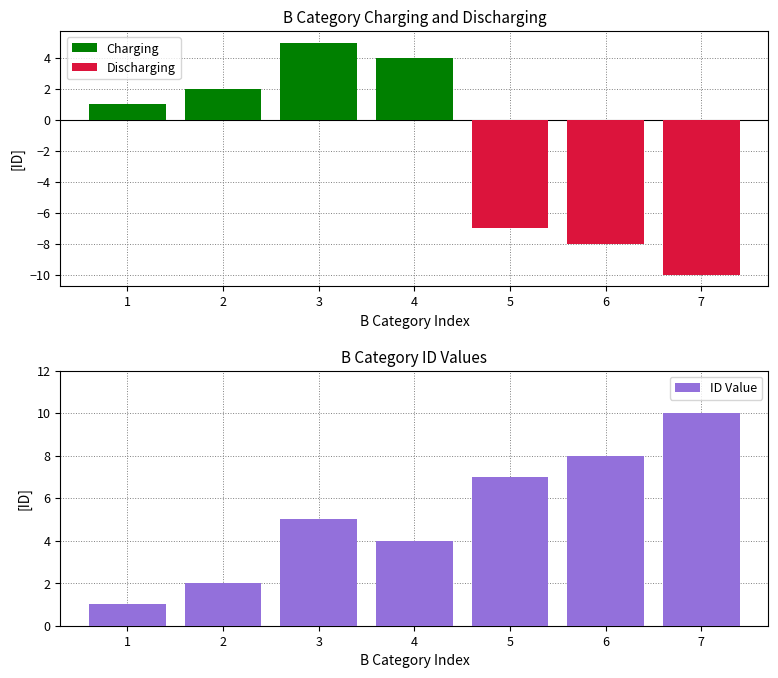

At how many categories does at least one series exceed -5?

7